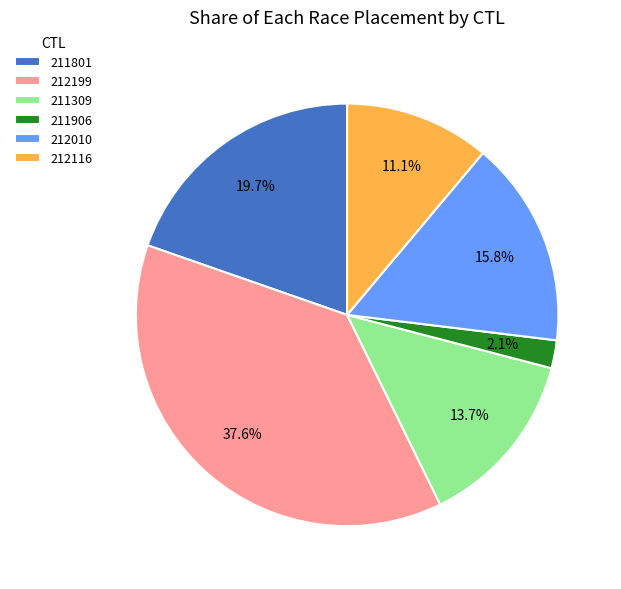

True or false: 211801 accounts for 5% of the total.

False